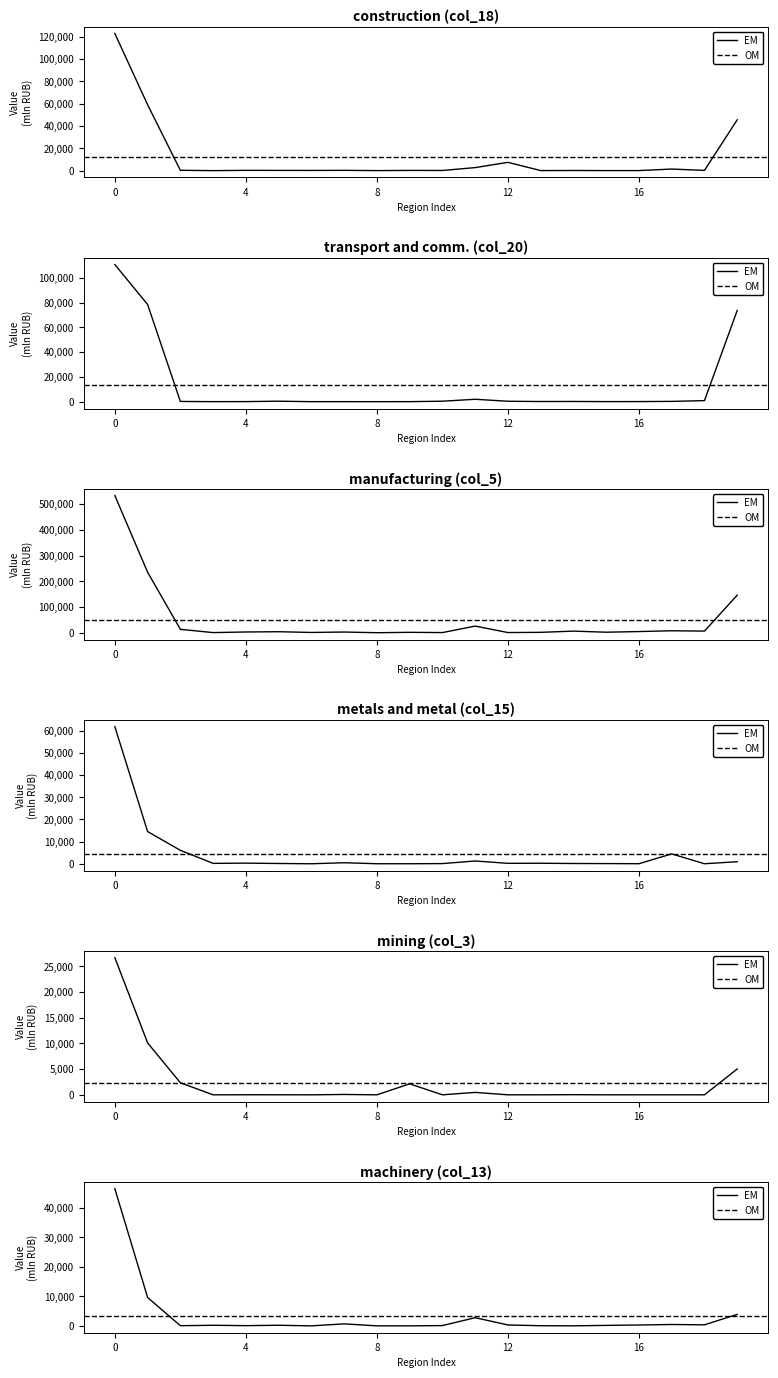

What is the value of the metals and metal (col_15) point at the 10th from the left?

15